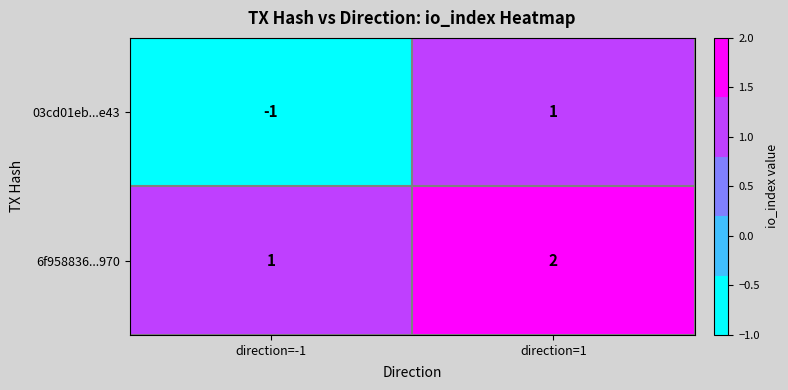

Which series changed the most between direction=-1 and direction=1?

03cd01eb...e43